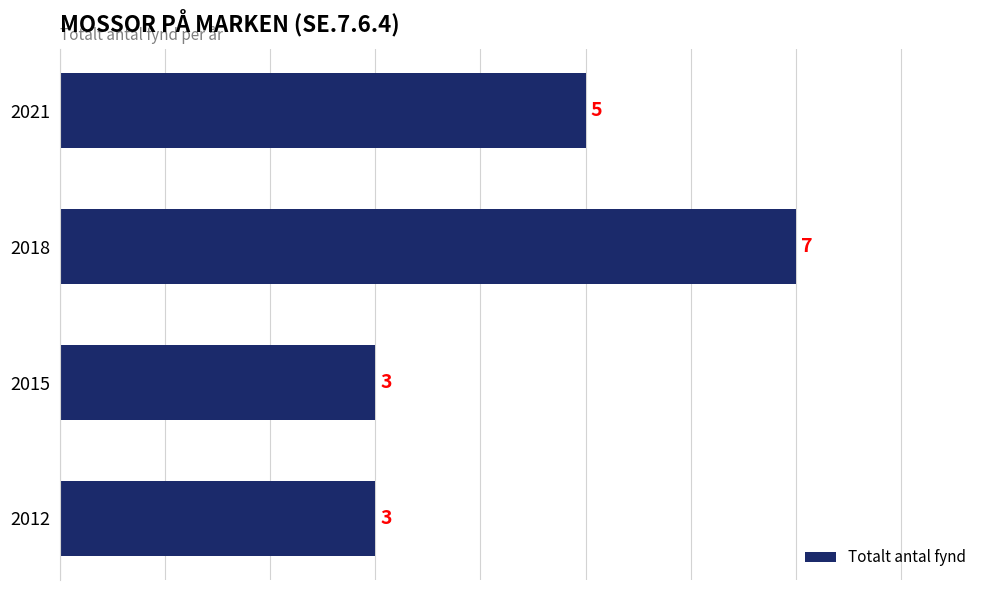

Approximately how many times larger is the value at 2015 compared to 2012?

1.0